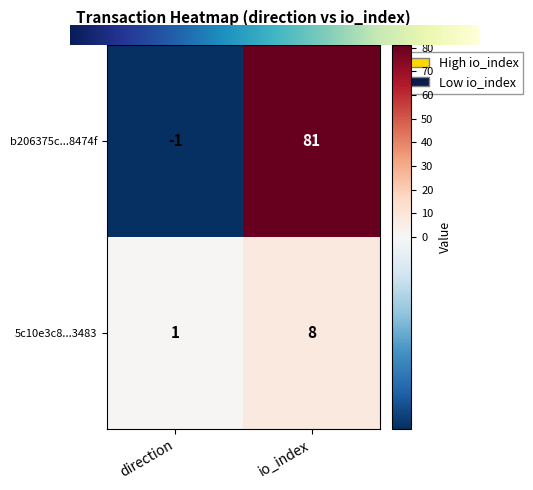

List the series in order of their overall mean, lowest first.

5c10e3c8...3483, b206375c...8474f